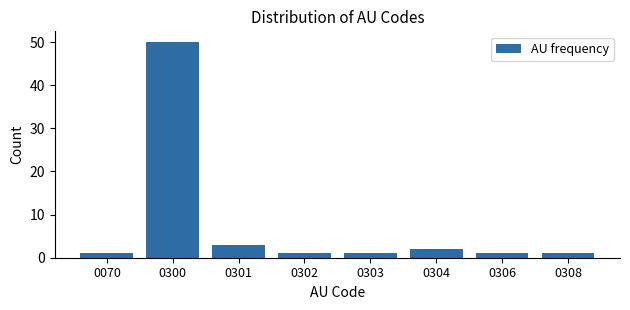

Reading right to left, what are all the values shown in this chart?

1	1	2	1	1	3	50	1